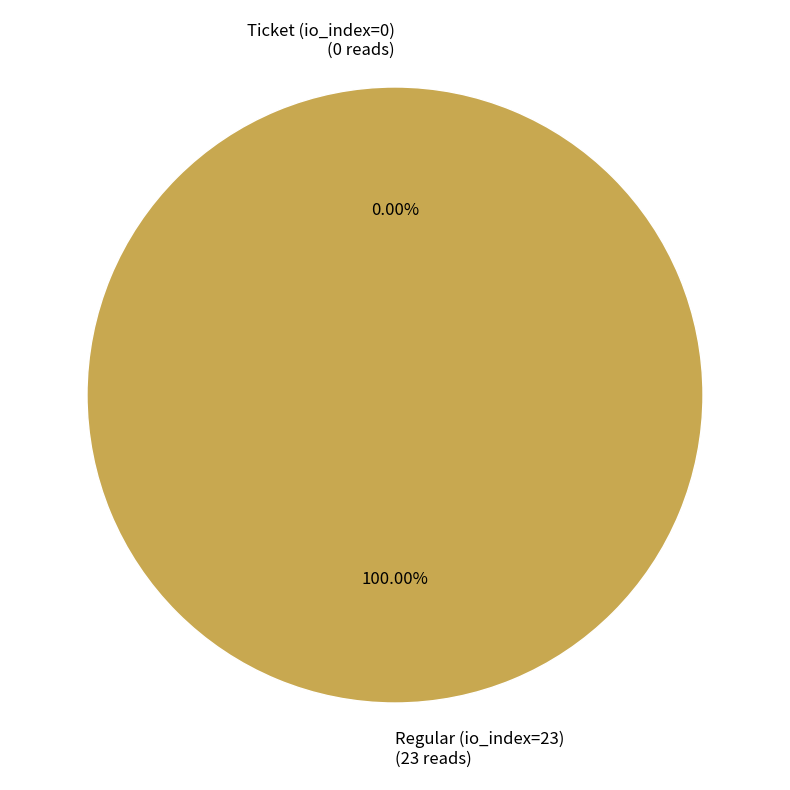

What is the largest slice in the pie chart?

Regular (io_index=23)